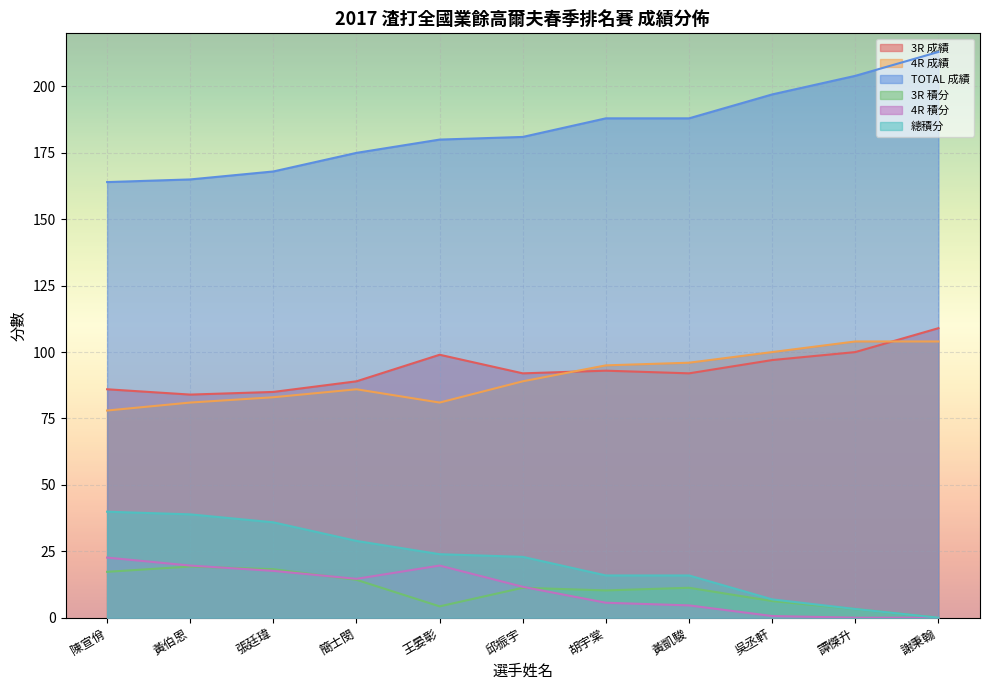

What are all the series names shown in the legend?

3R 成績, 4R 成績, TOTAL 成績, 3R 積分, 4R 積分, 總積分